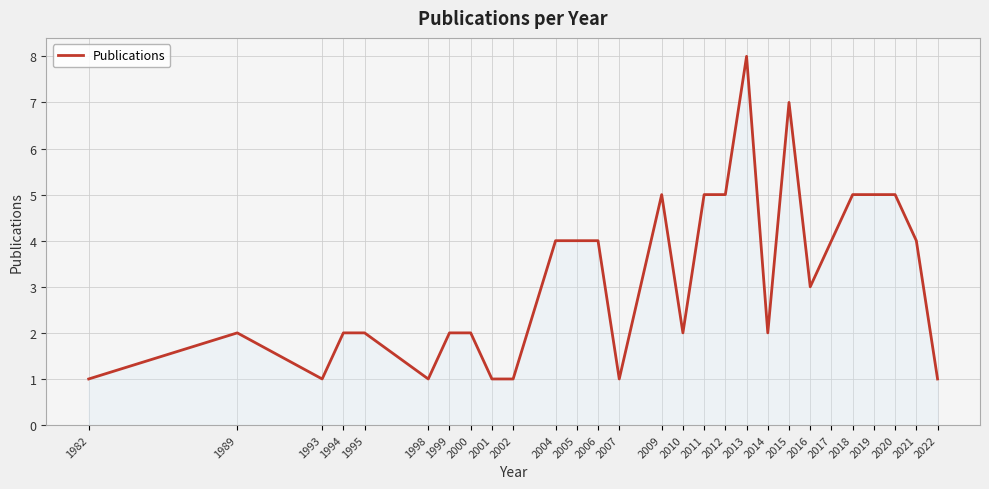

True or false: the data shows 1 at 2007.

True